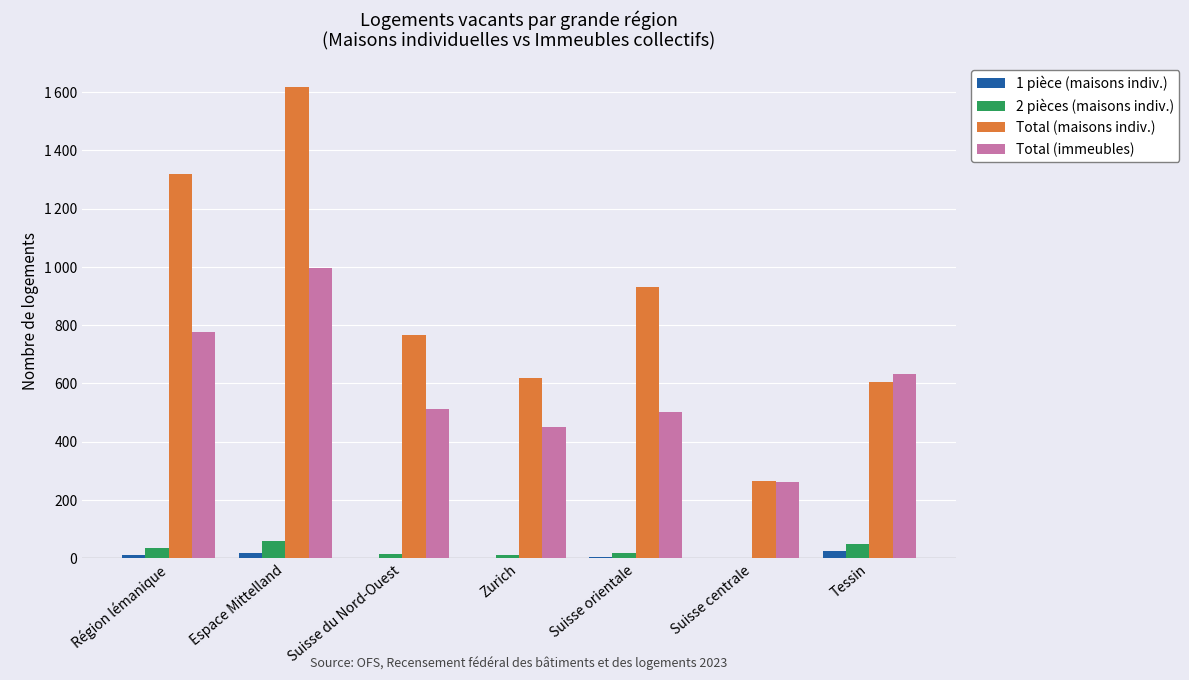

Reading left to right, list all the values displayed in this chart.

1 pièce (maisons indiv.): 12	18	0	1	3	2	24
2 pièces (maisons indiv.): 36	59	15	11	16	1	50
Total (maisons indiv.): 1319	1619	767	620	930	263	606
Total (immeubles): 778	995	511	451	503	260	633